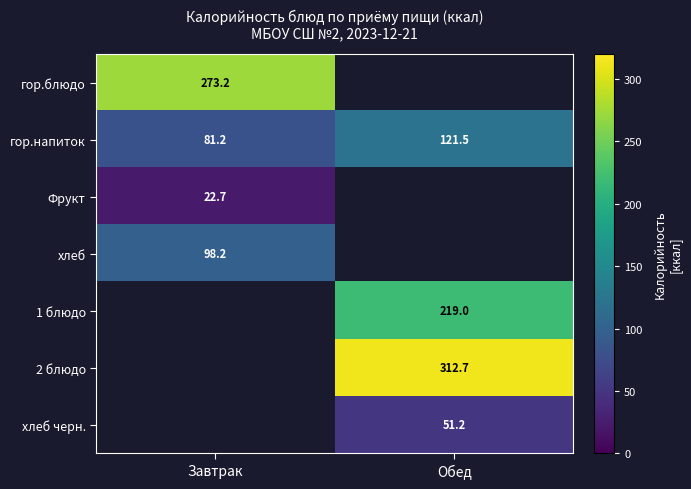

At which category is the sum across all series the highest?

Обед